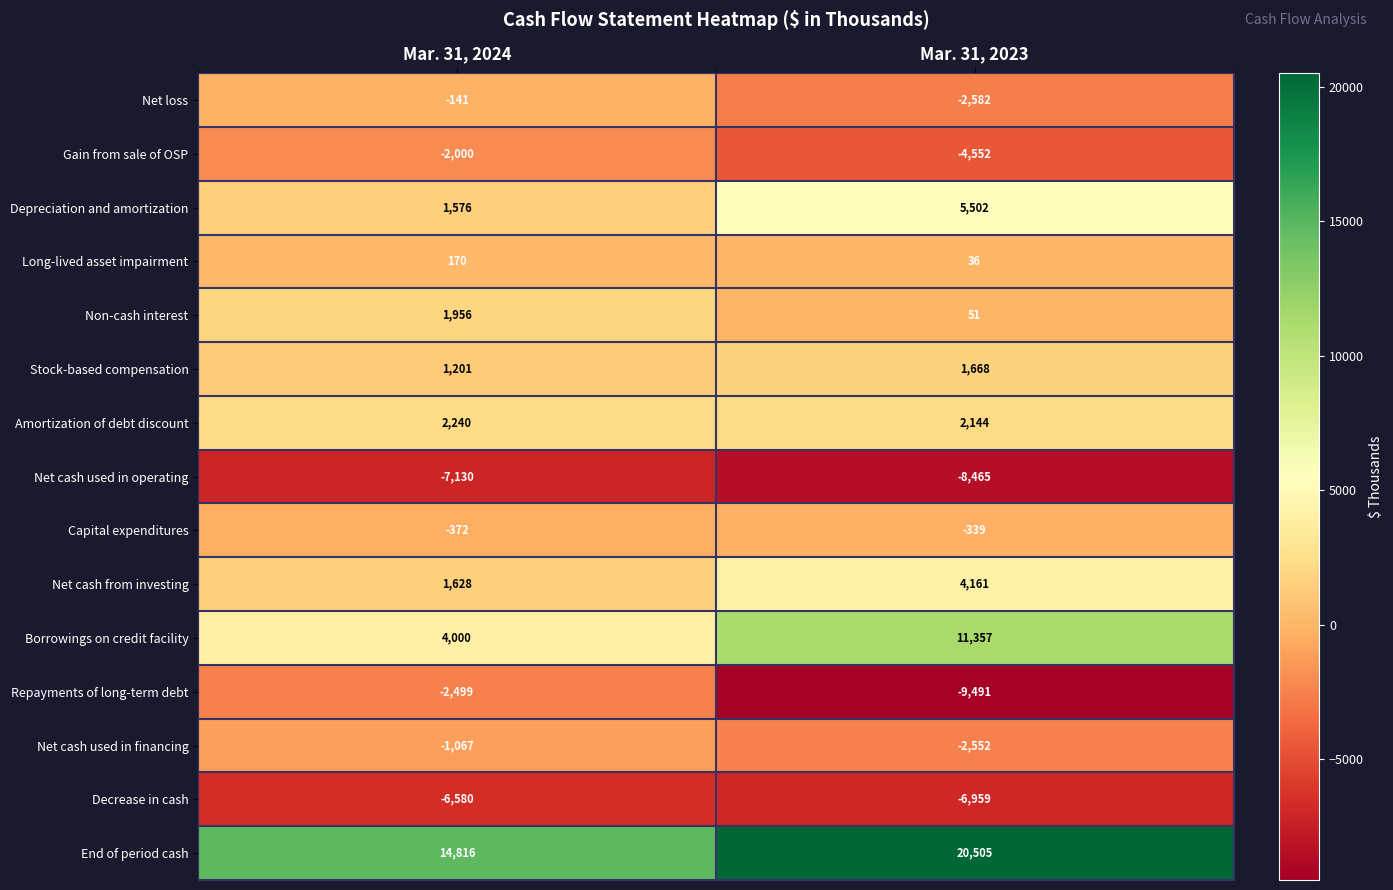

What value does the Gain from sale of OSP series have at Mar. 31, 2024?

-2000